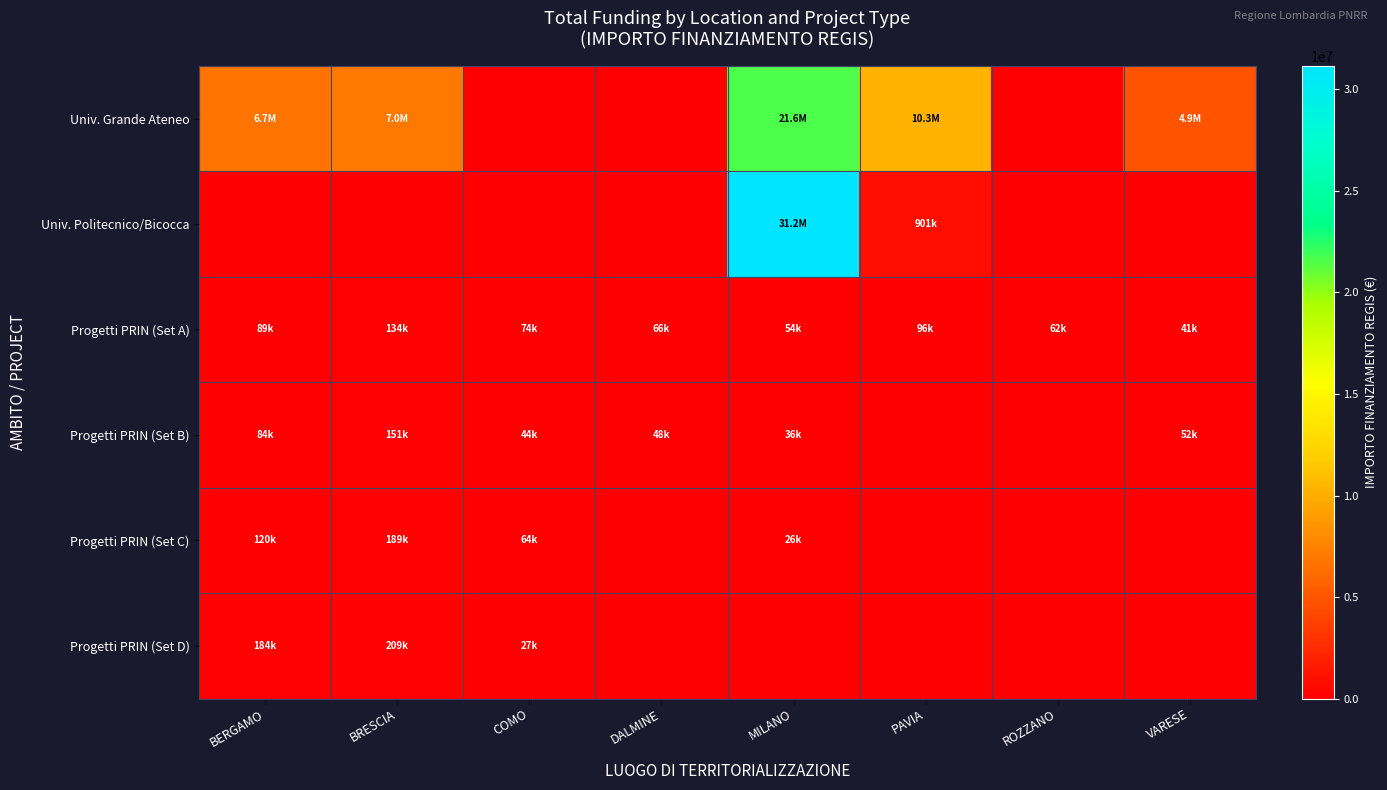

Which label corresponds to the largest value in the chart?

MILANO